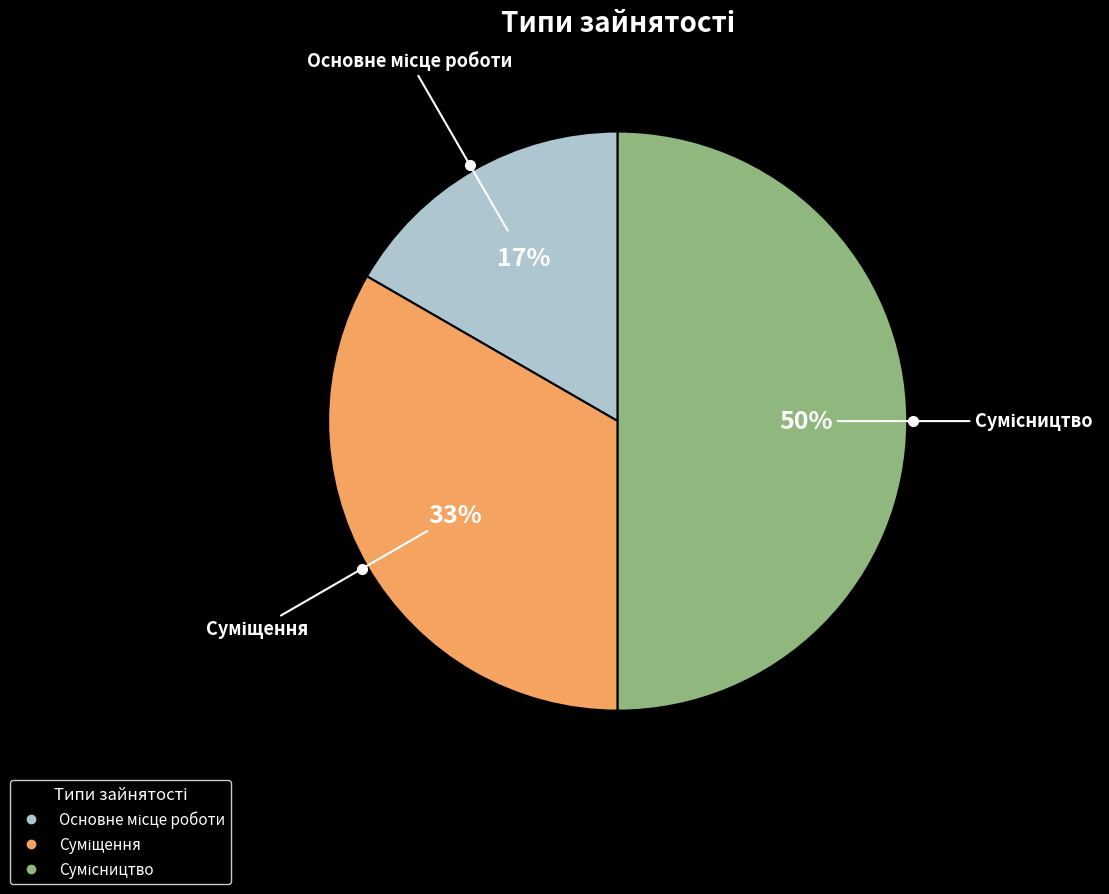

To the nearest percent, what is the difference between the largest and smallest slice percentages?

33%